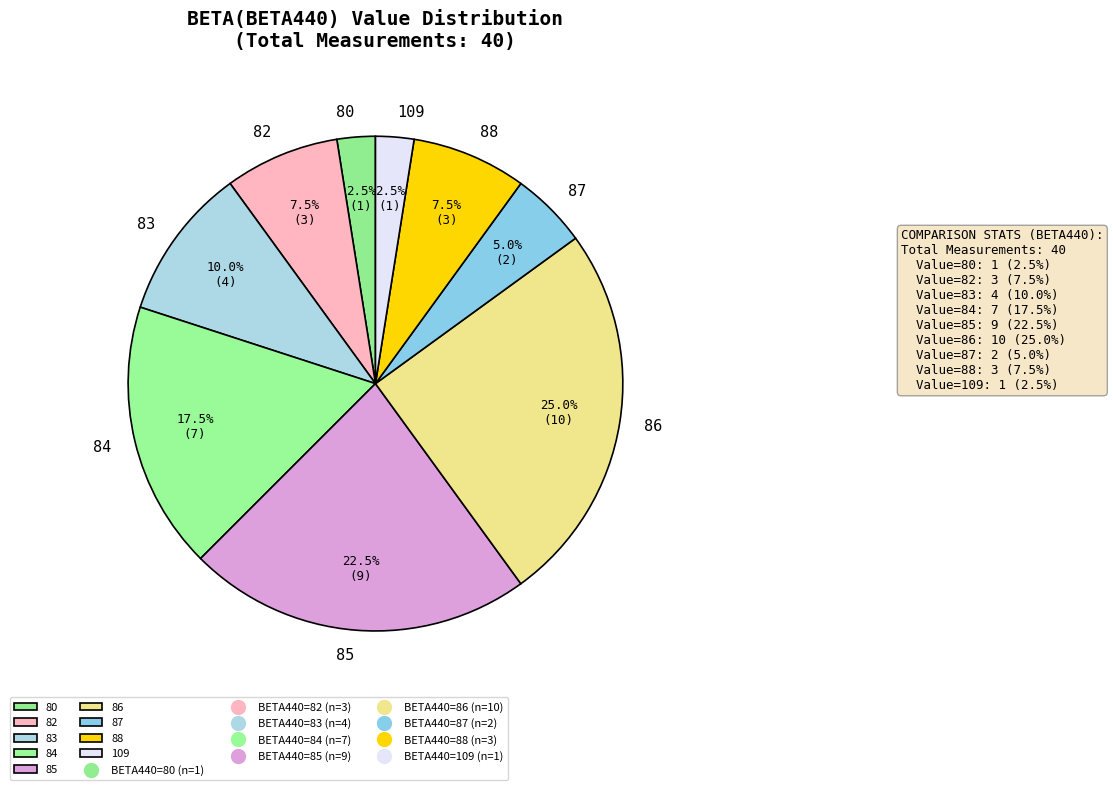

Does any single category account for the majority?

No